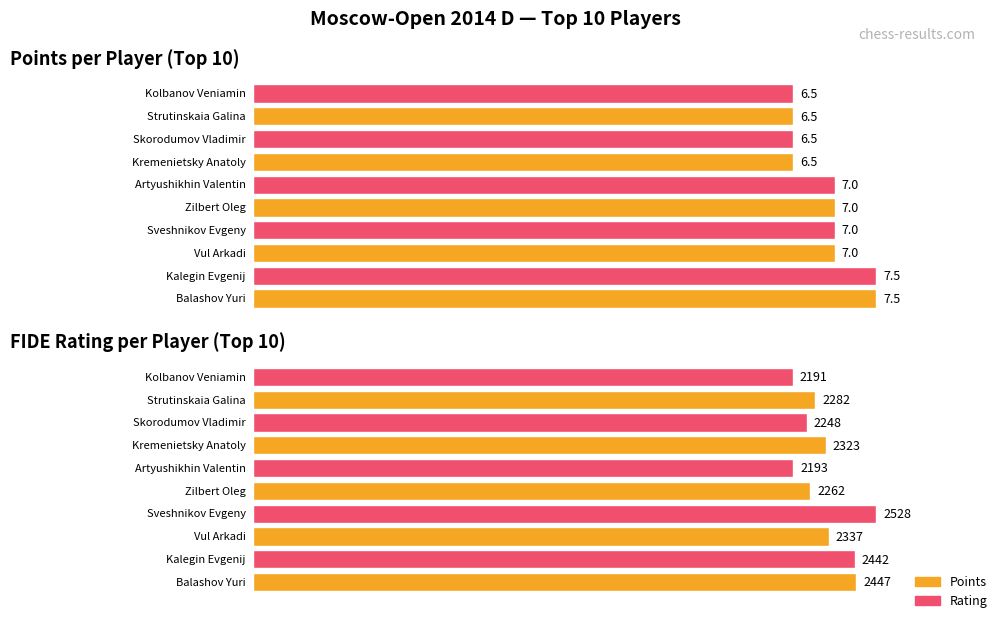

At which label does Points first exceed 7?

Balashov Yuri